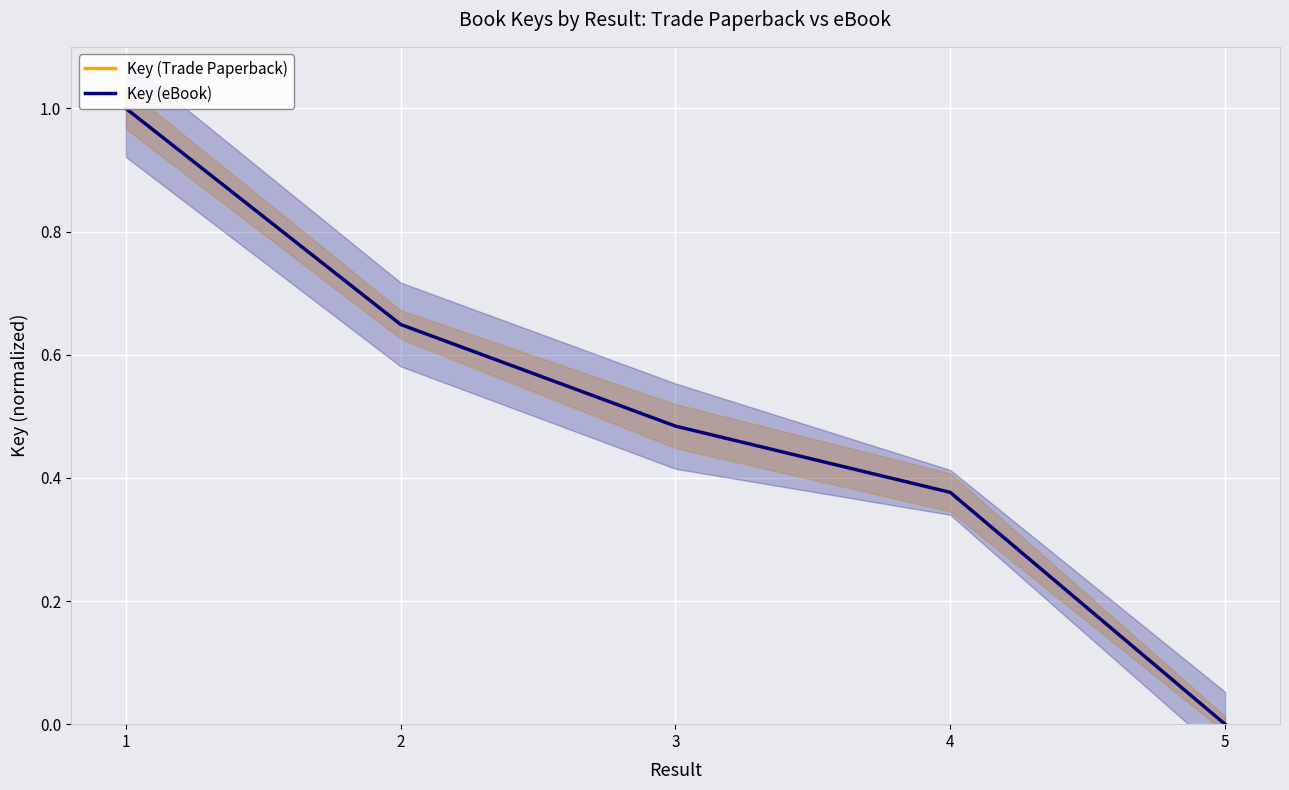

How many values in Key (Trade Paperback) are above zero?

4